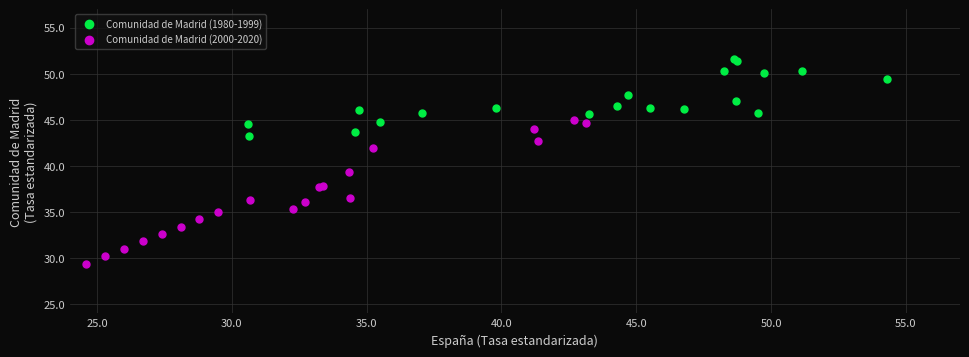

Which series has the largest Y range (max minus min)?

Comunidad de Madrid (2000-2020)